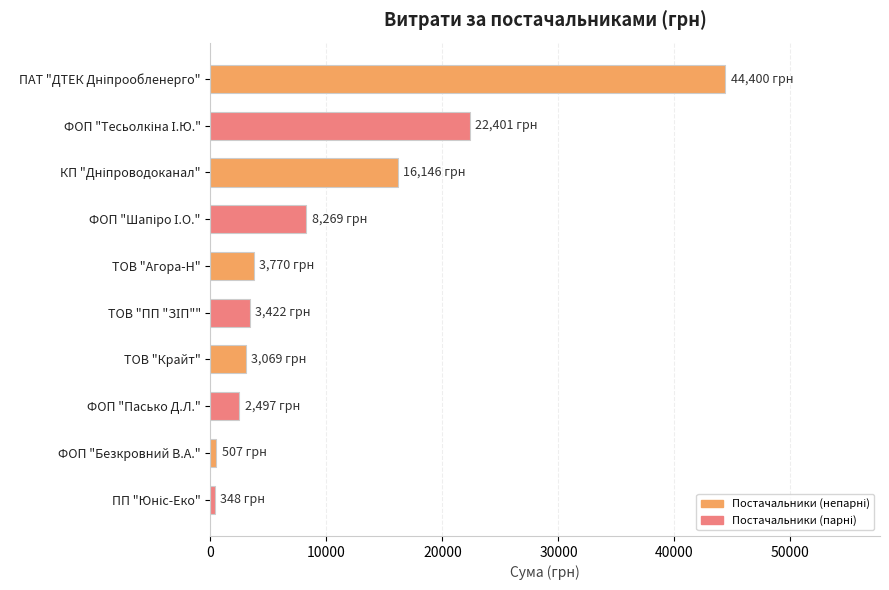

What is the value of the 3rd bar from the top?

16145.8